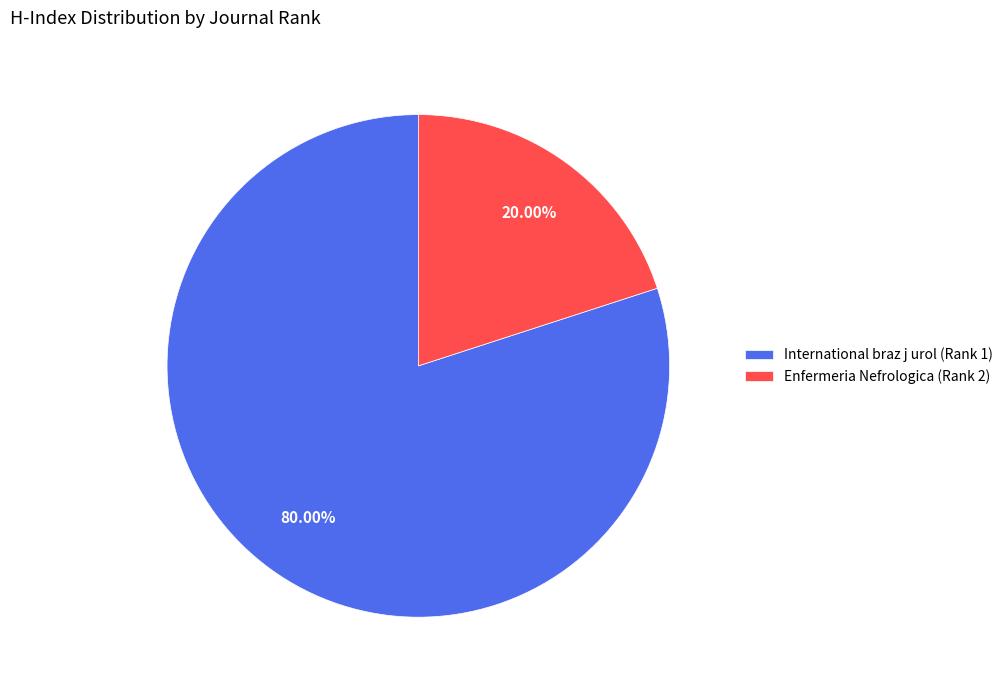

What portion of the pie excludes Enfermeria Nefrologica (Rank 2)?

80.0%